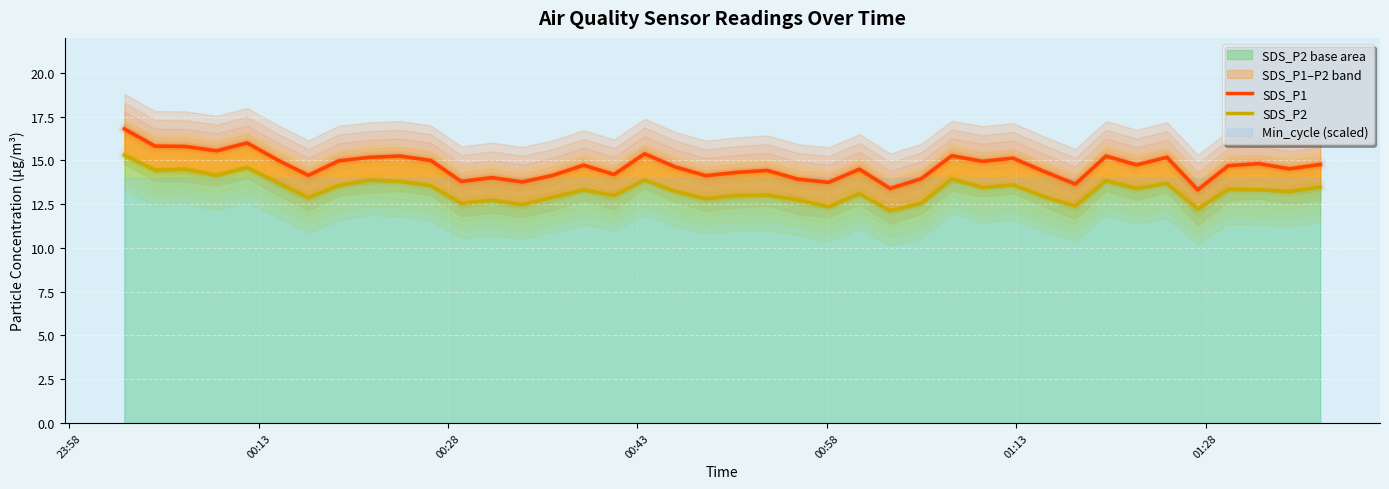

How many interior local valleys does the SDS_P1 series have?

13